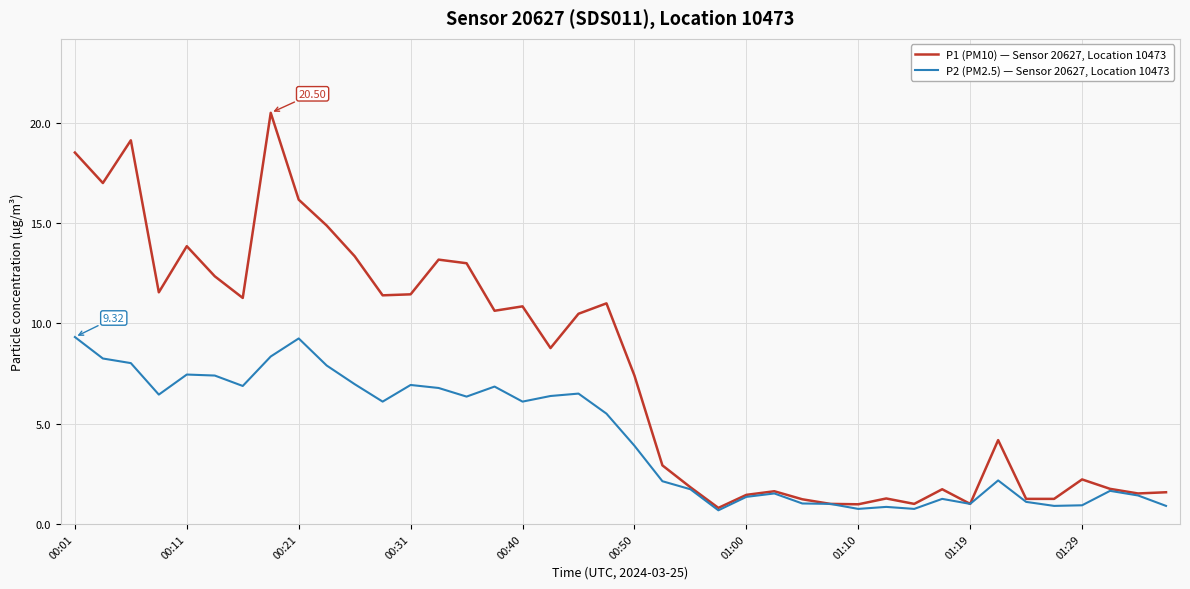

In P2 (PM2.5) — Sensor 20627, Location 10473, how many points are lower than both neighbors (excluding endpoints)?

10